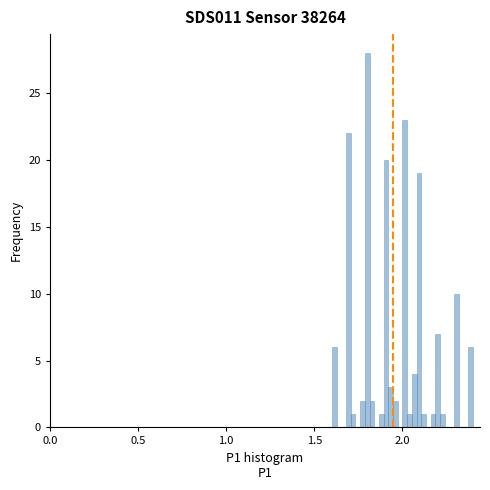

Read against the x-axis, roughly where is the centre of the tallest bar?

1.80